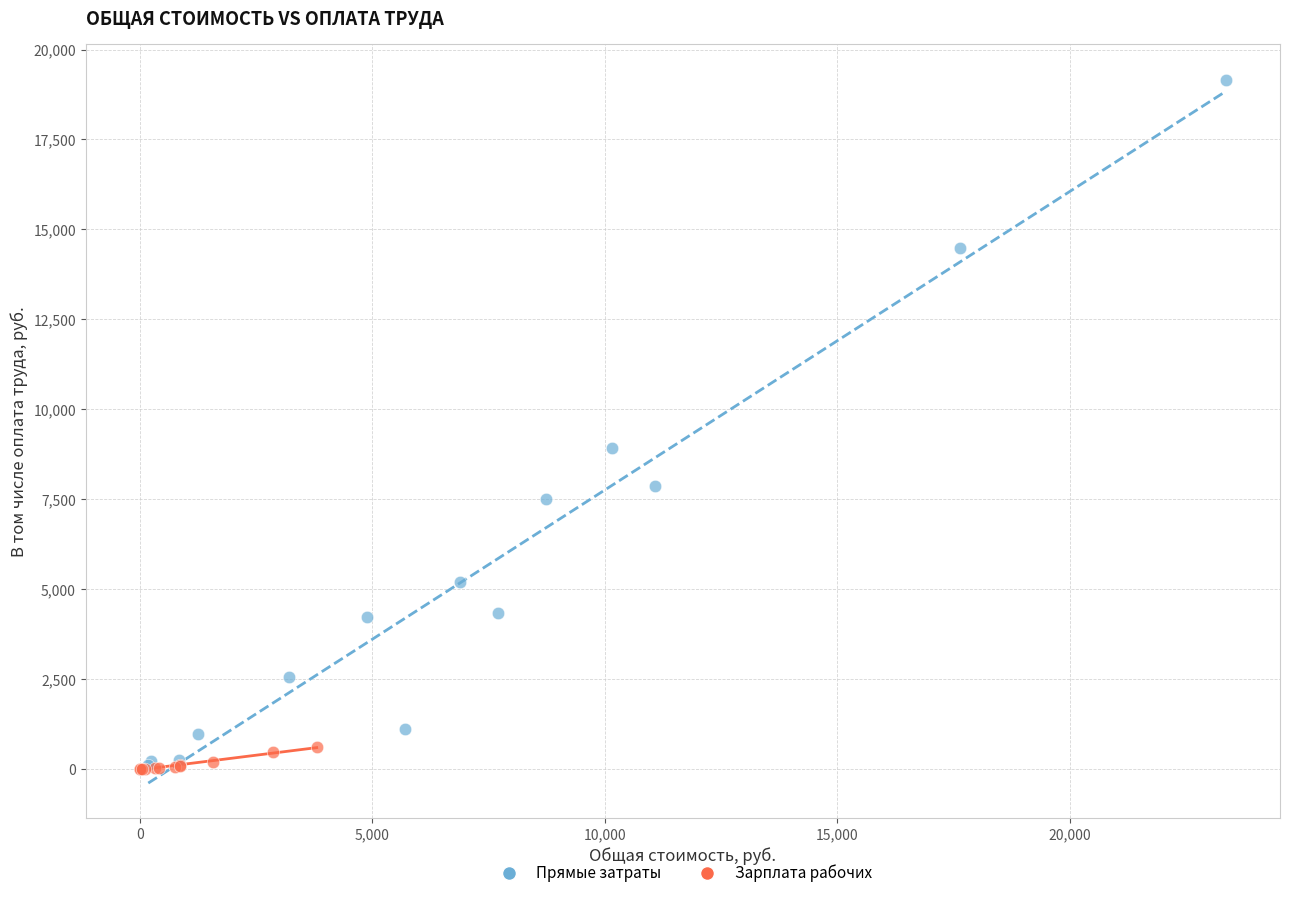

Which series contains the highest Y value?

Прямые затраты